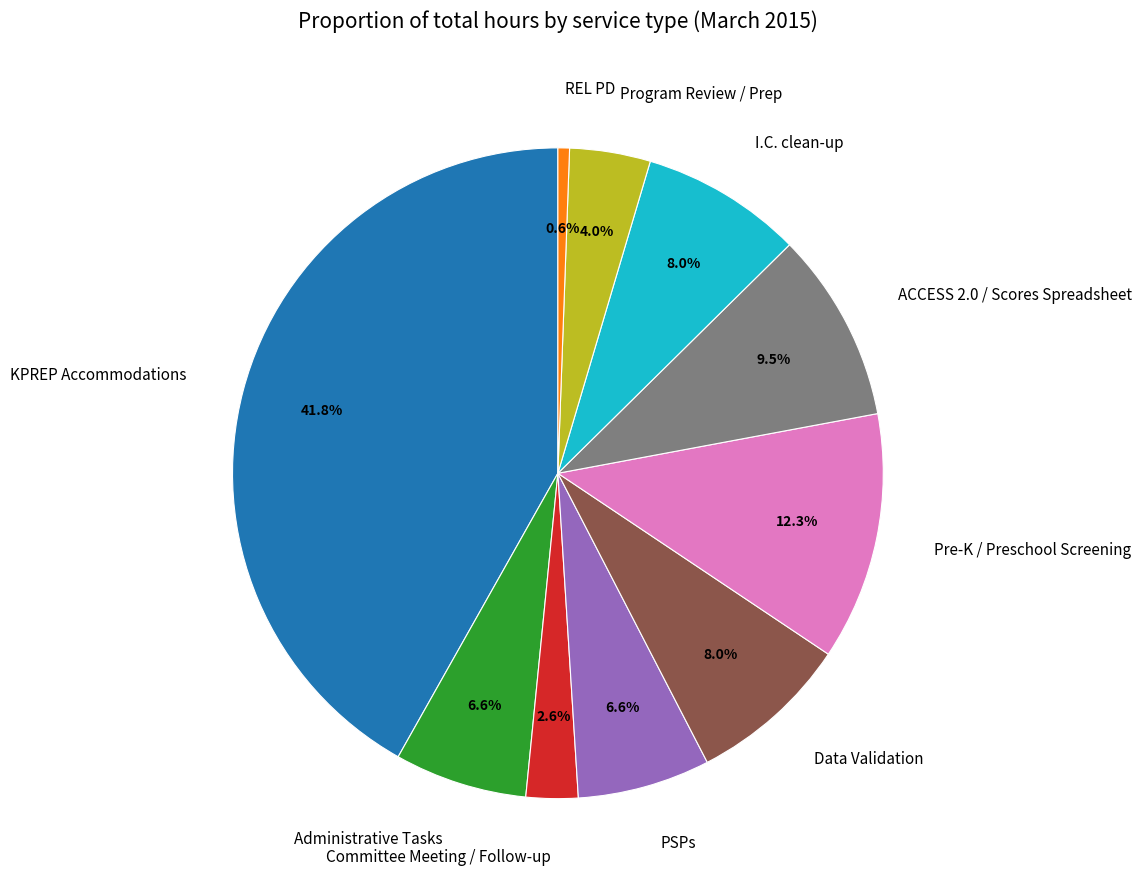

What percentage is the Administrative Tasks slice, to the nearest percent?

7%